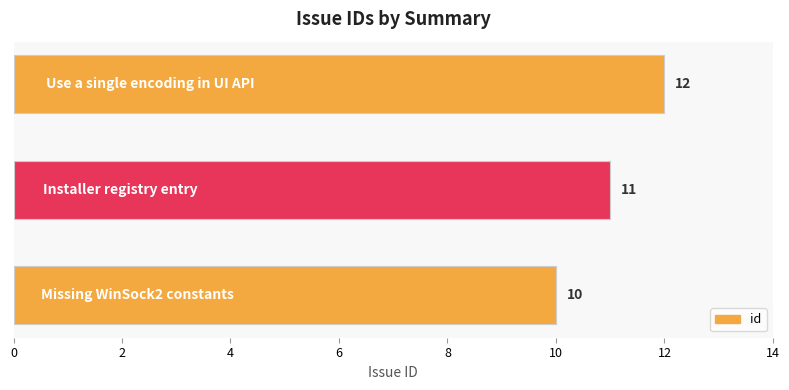

What is the minimum value shown in the chart?

10